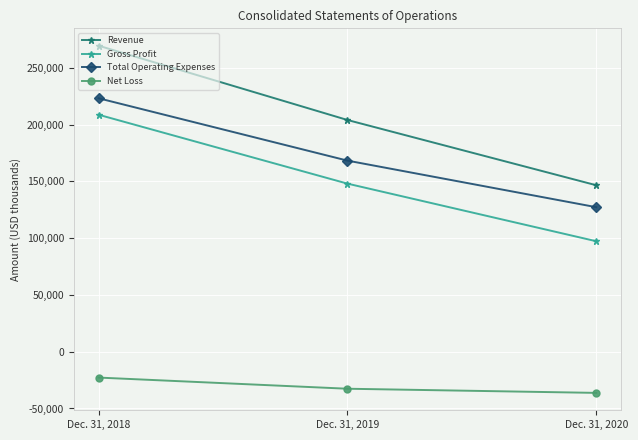

What is the difference between the maximum and second lowest values in the Revenue series?

65424